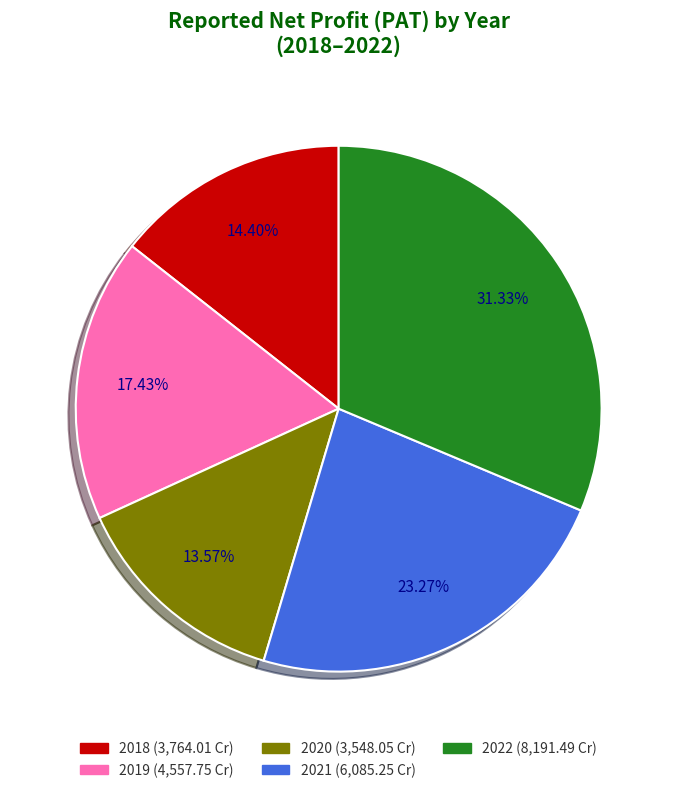

Which slice is the largest?

2022